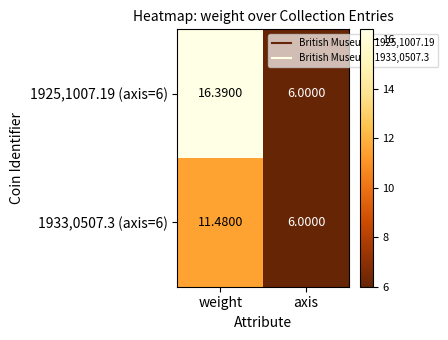

At which category does the chart reach its peak across all series?

weight